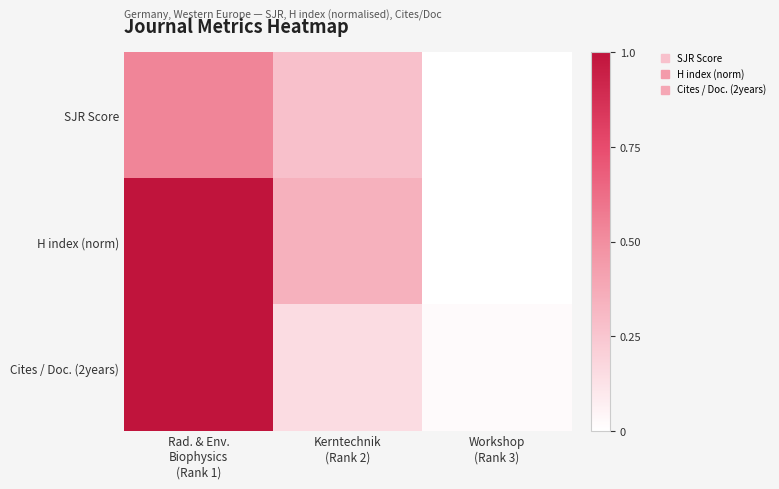

Which category has the highest value across all series?

Rad. & Env.
Biophysics
(Rank 1)